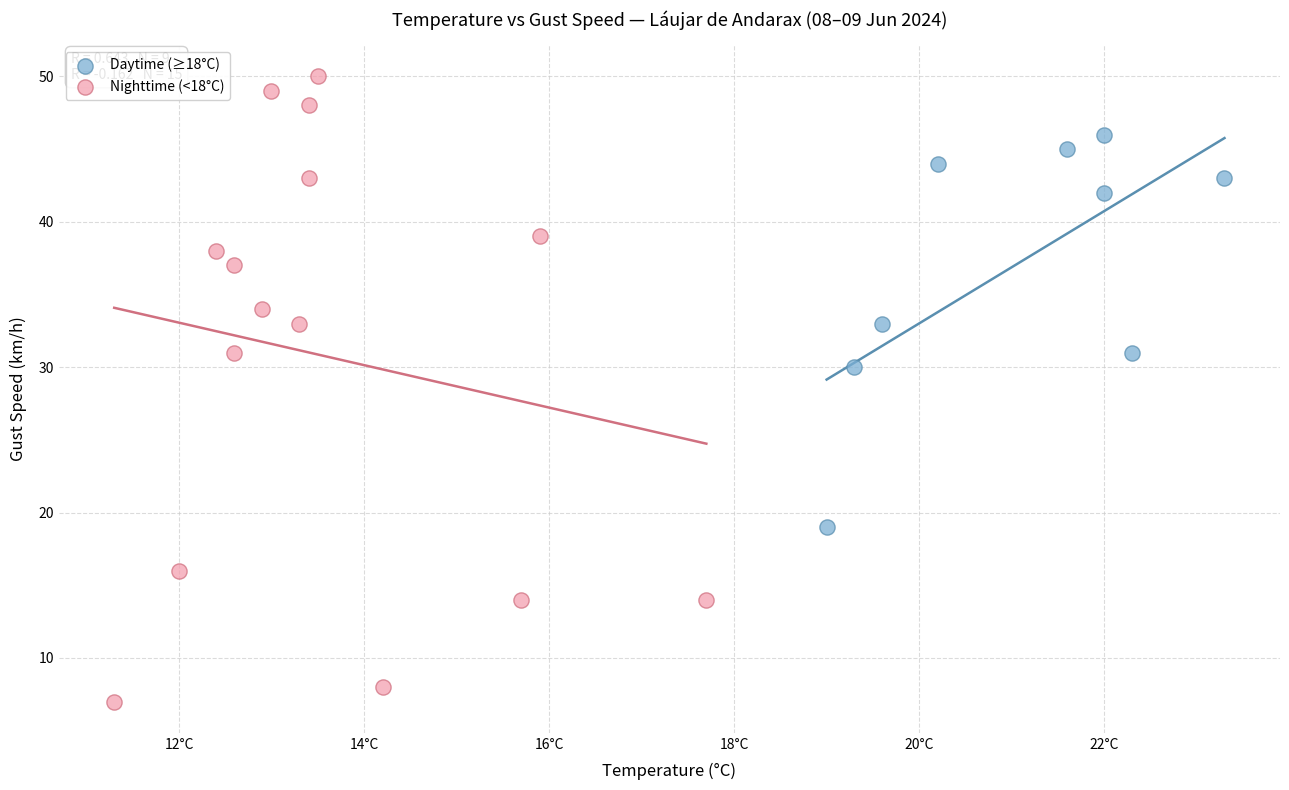

Which series contains the highest Y value?

Nighttime (<18°C)